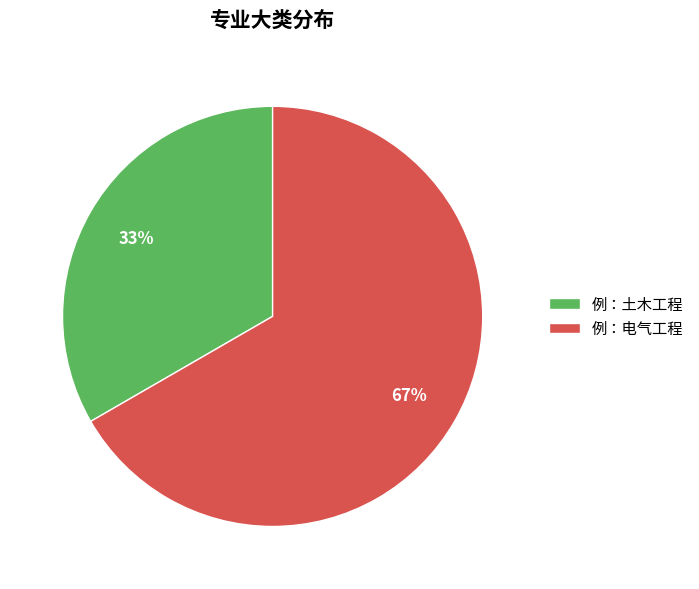

Combined, do 例：电气工程 and 例：土木工程 account for over 50%?

Yes